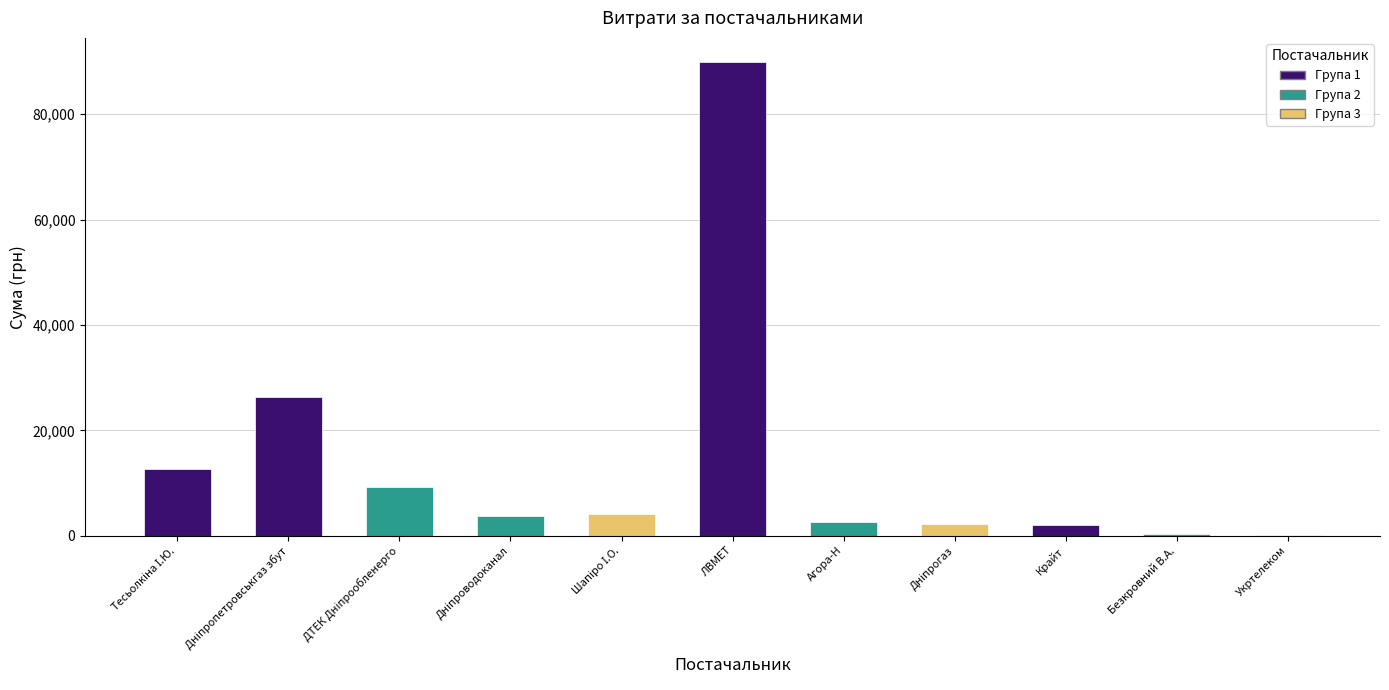

Reading left to right, list all the values displayed in this chart.

ФОП "Тесьолкіна І.Ю."=12602.0	ТОВ "Дніпропетровськгаз збут"=26395.8	ПАТ "ДТЕК Дніпрообленерго"=9336.0	КП "Дніпроводоканал"=3811.9	ФОП "Шапіро І.О."=4216.2	ПП "ЛВМЕТ"=90000.0	ТОВ "Агора-Н"=2572.0	ПАТ "Дніпрогаз"=2148.0	ТОВ "Крайт"=1980.0	ФОП "Безкровний В.А."=291.0	ПАТ "Укртелеком"=135.0